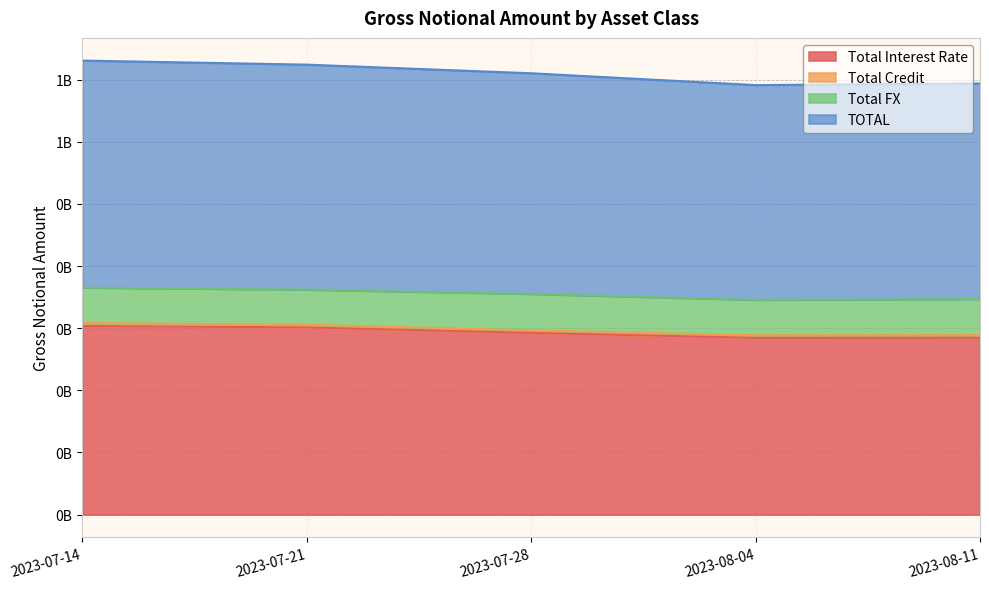

What is the label of the 4th point from the left?

2023-08-04